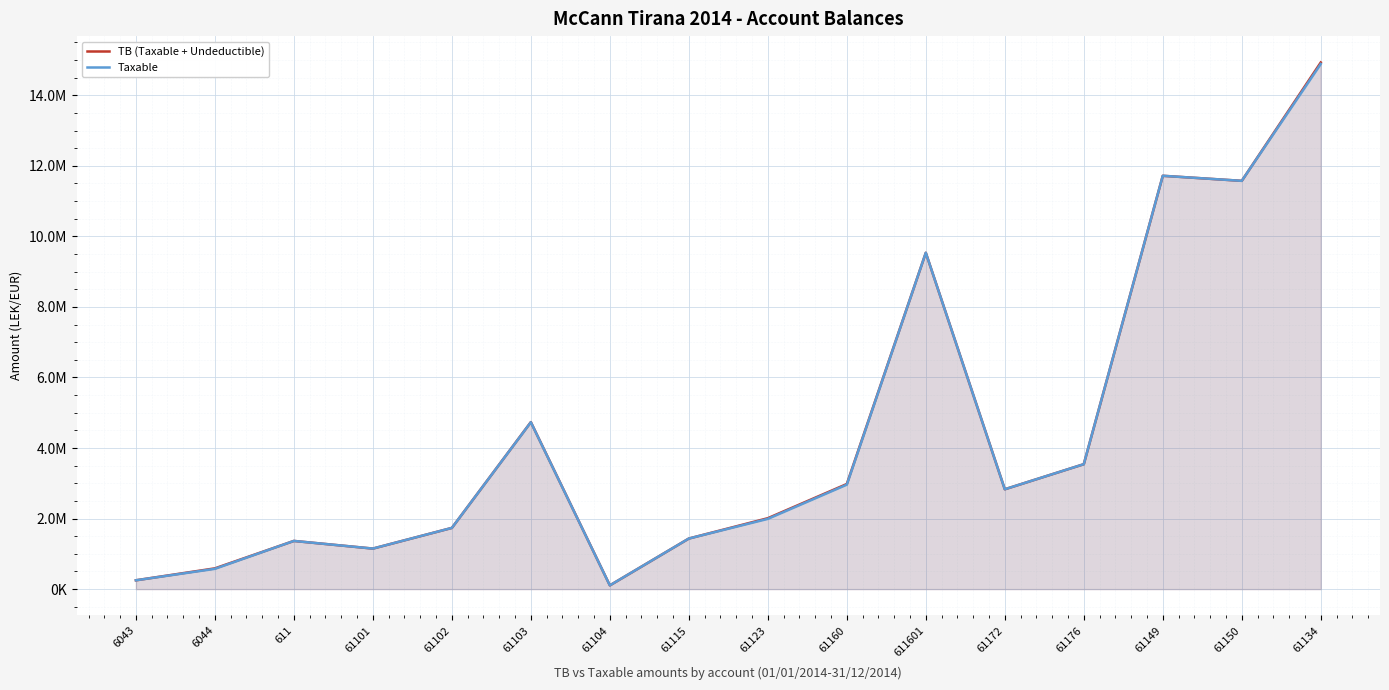

At how many categories does at least one series exceed 5935761?

4